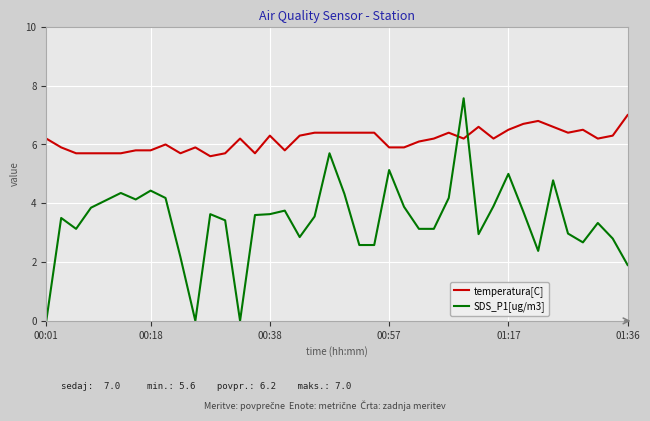

Rank the series by their maximum value, from highest to lowest.

SDS_P1[ug/m3], temperatura[C]